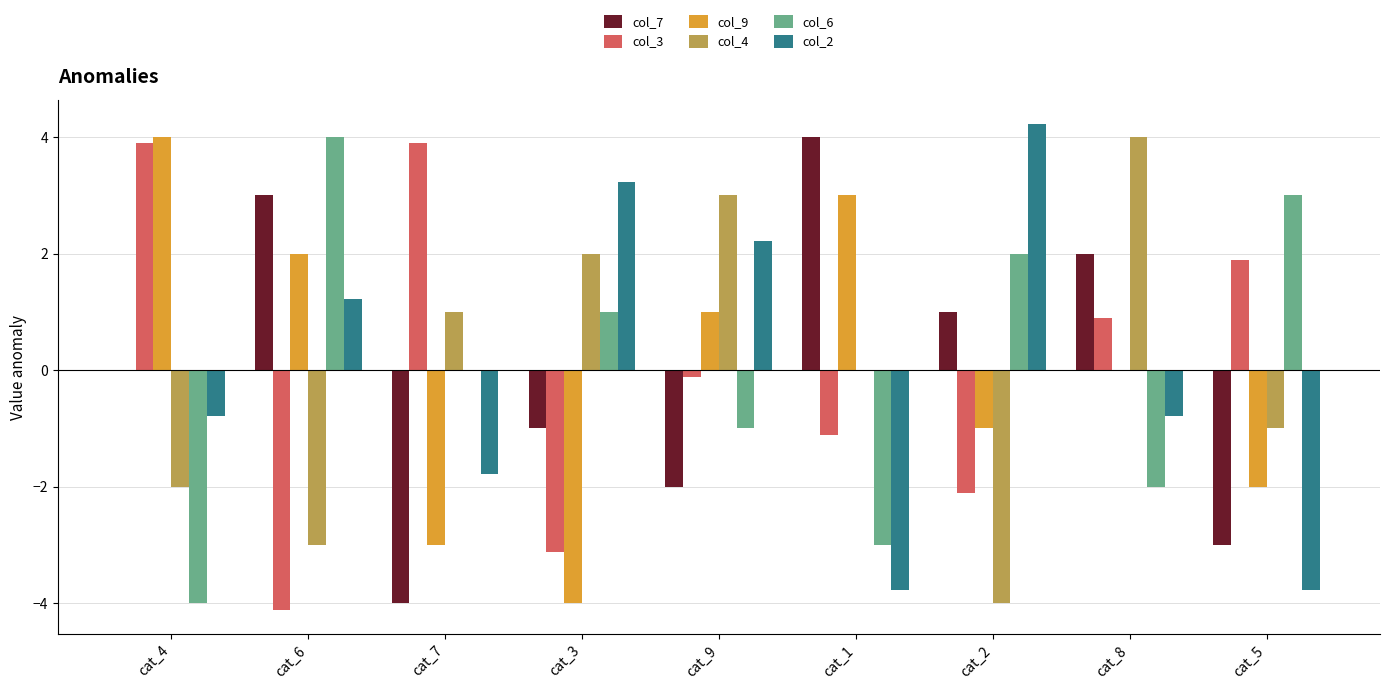

Is the value of col_2 at cat_3 greater than the value of col_9 at cat_4?

No